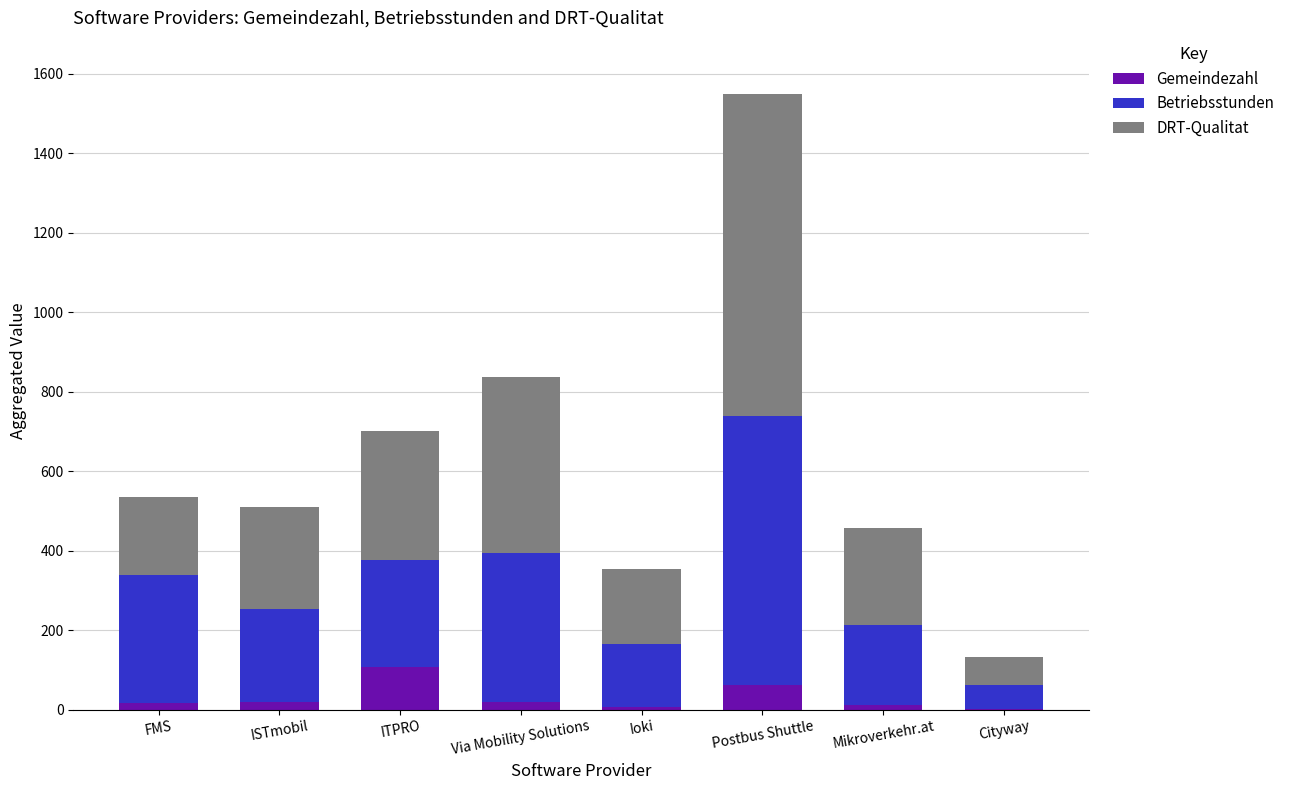

How many data points does each series have?

8